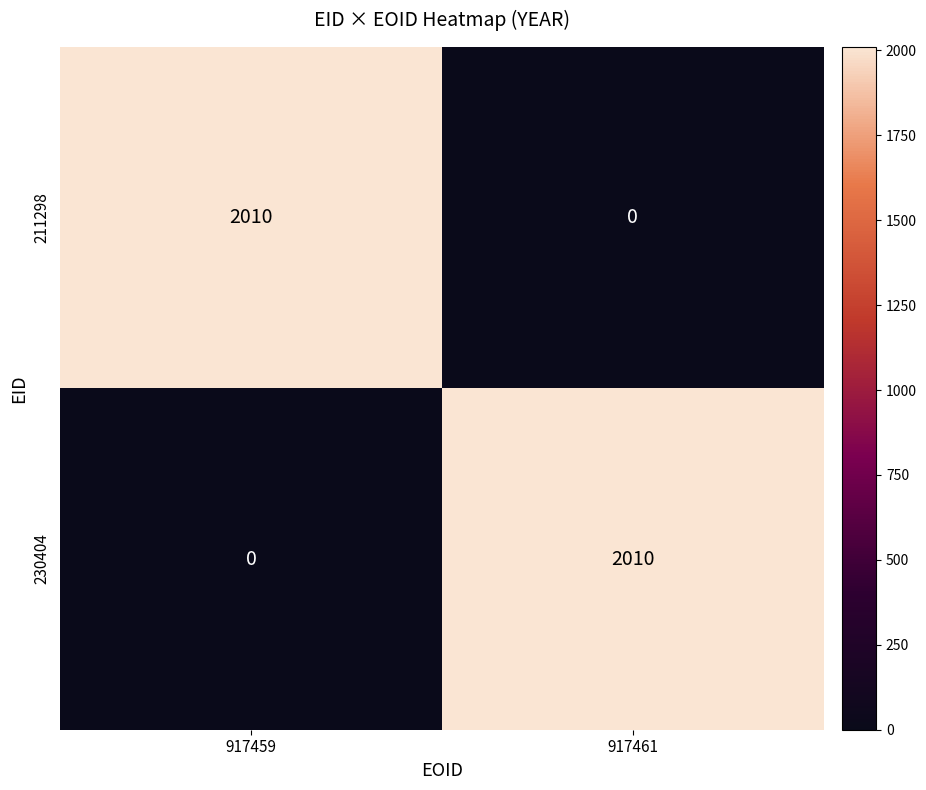

At 917461, list the series in order from smallest to largest.

211298, 230404